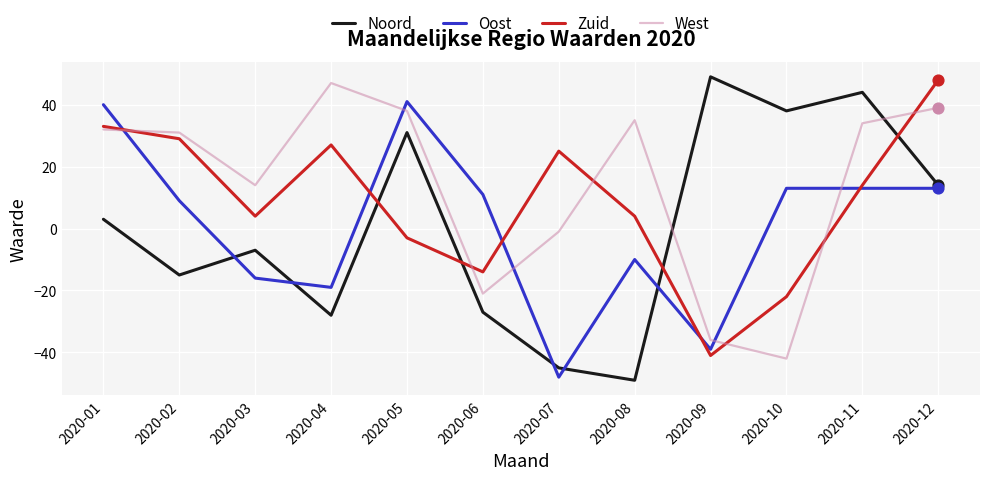

Which series changed the most between 2020-02 and 2020-08?

Noord